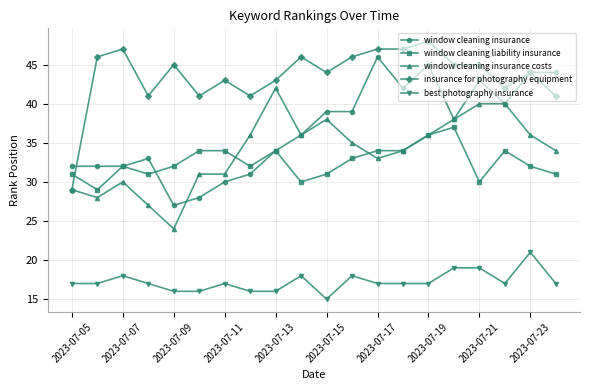

What is the value of the window cleaning liability insurance point at the 7th from the left?

34